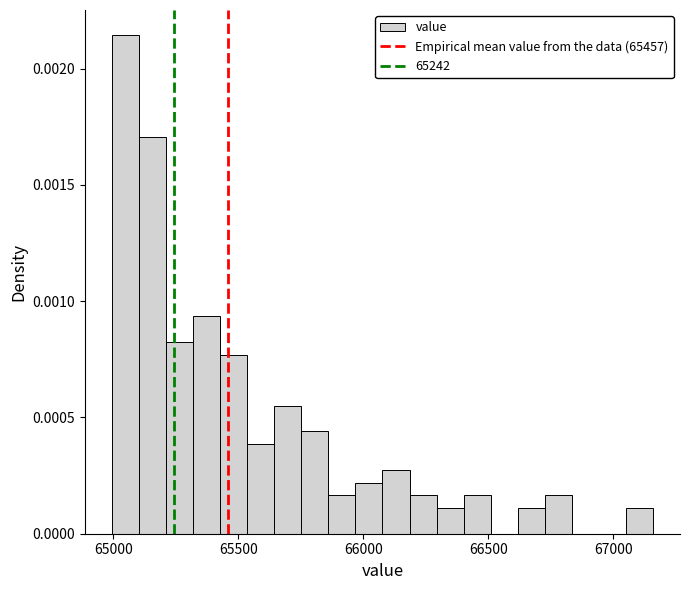

Read against the x-axis, roughly where is the centre of the tallest bar?

65050